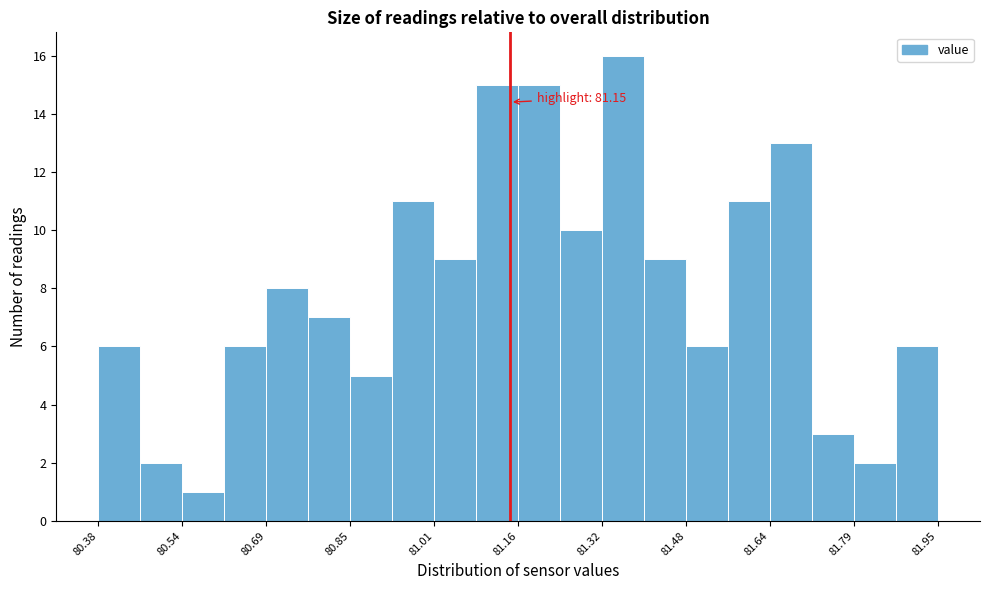

Around what value on the x-axis is the tallest bar? Give the approximate position of its centre, as read against the axis.

81.36